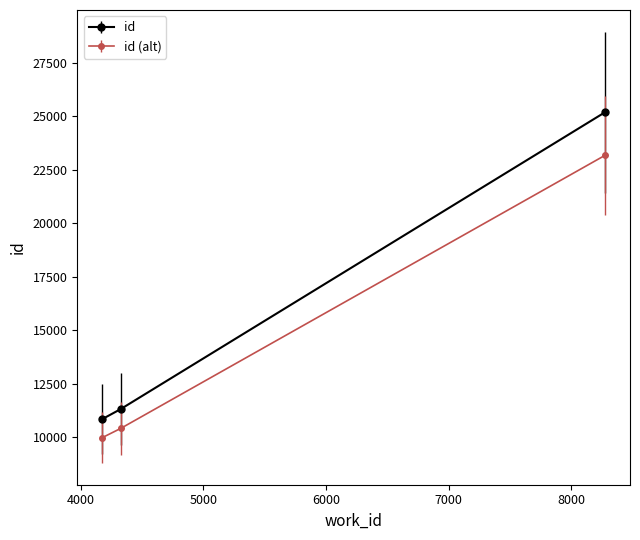

What is the difference between the maximum and minimum values in the id series?

14345.0